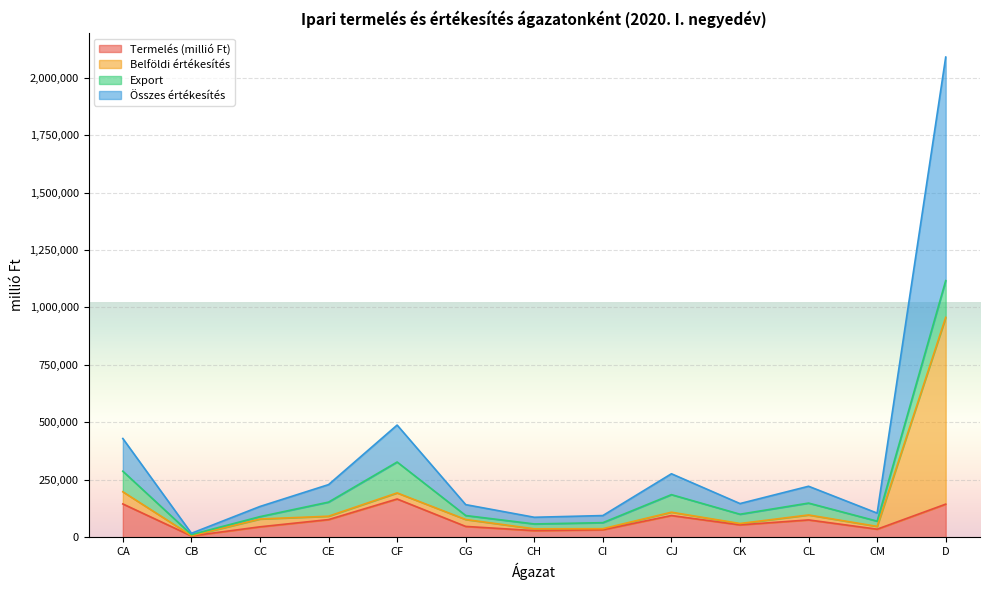

List the labels in order of Termelés (millió Ft) value, smallest first.

CB, CH, CI, CM, CC, CG, CK, CL, CE, CJ, D, CA, CF